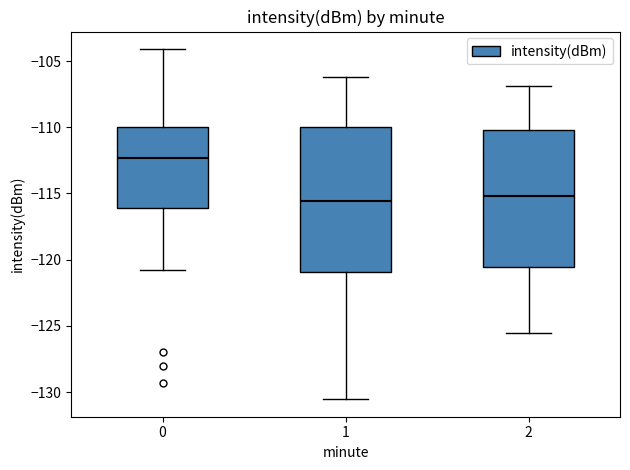

Reading left to right, transcribe this box plot: for each box, give where its median line is, the range the box spans, and where its two whiskers end, as read against the y-axis. The values are not printed on the chart, so give them approximately, as read against the axis.

0: median -112.5, box -116.0 to -110.0, whiskers -121.0 to -104.0
1: median -115.5, box -121.0 to -110.0, whiskers -130.5 to -106.0
2: median -115.0, box -120.5 to -110.0, whiskers -125.5 to -107.0